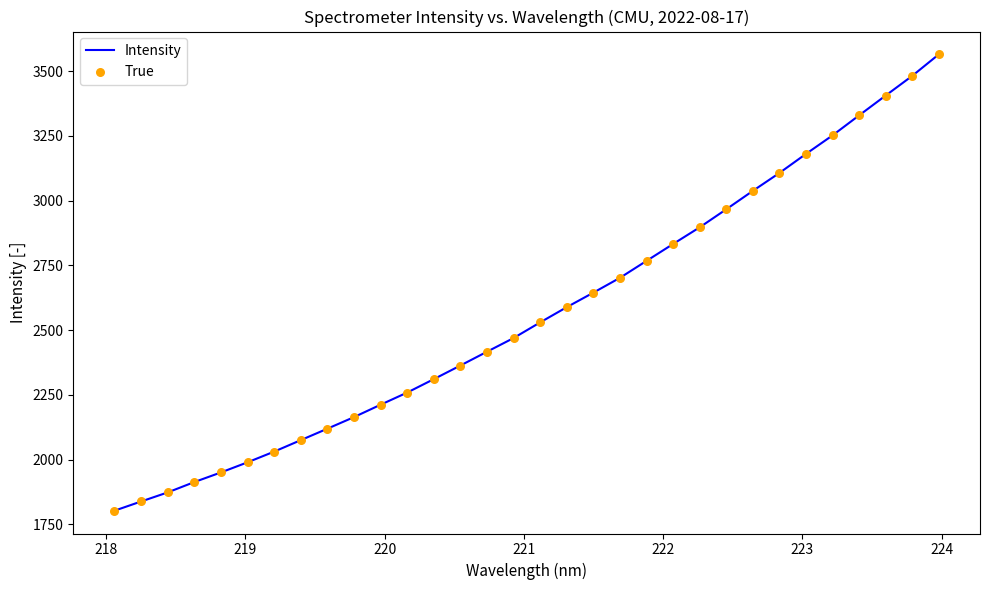

What is the difference between the maximum and minimum values?

1762.5